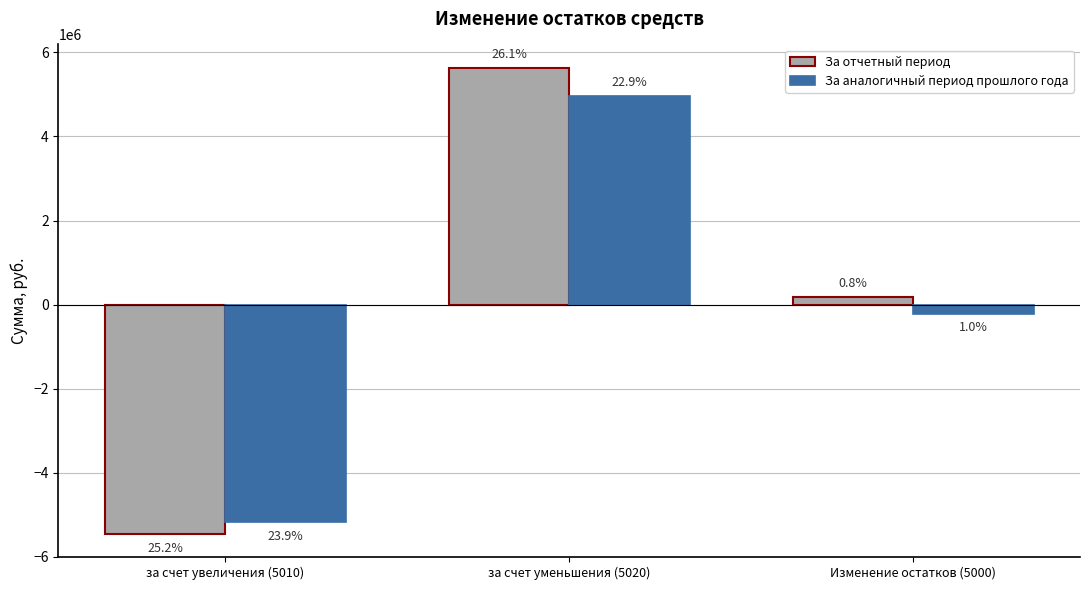

True or false: За аналогичный период прошлого года has a value of -214505.1 at Изменение остатков (5000).

True